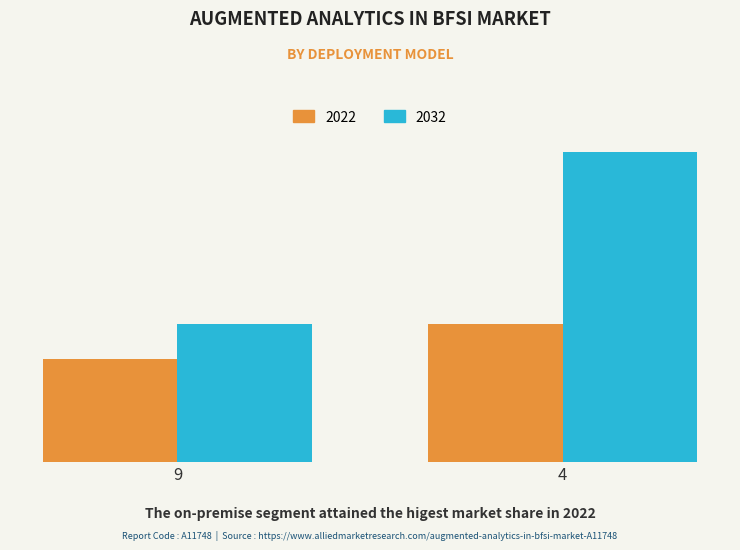

Does the chart contain any negative values?

No